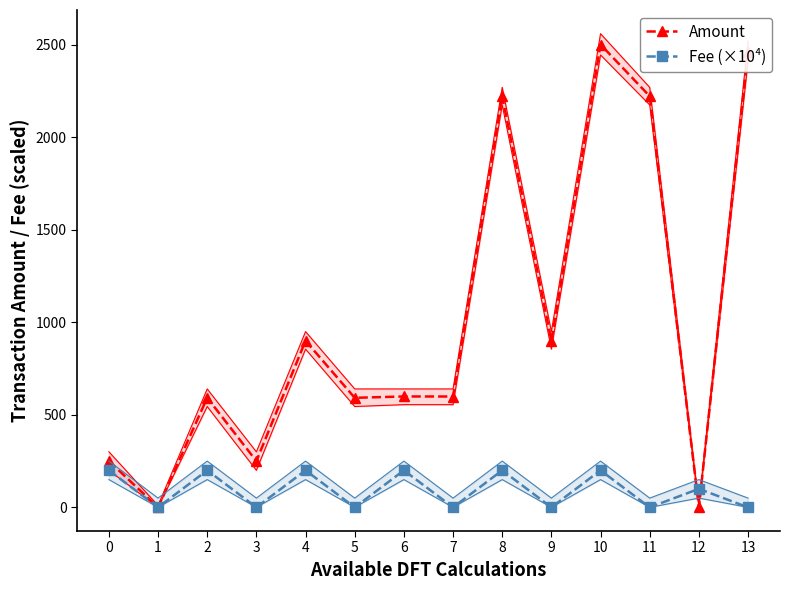

What is the value of the Fee (×10⁴) point at the 5th from the left?

200.0